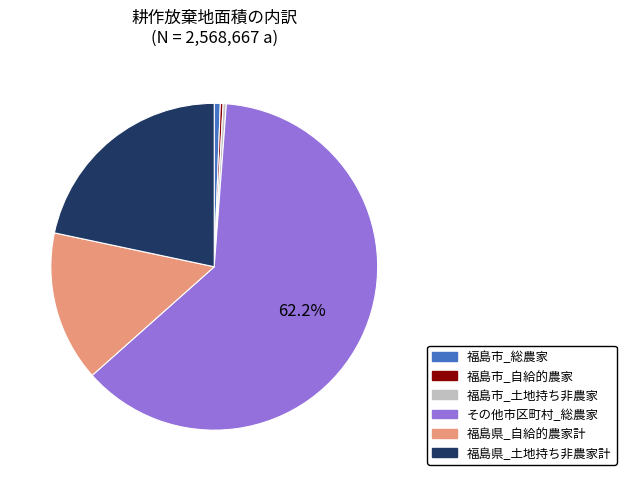

Is there any slice that represents more than half of the pie?

Yes